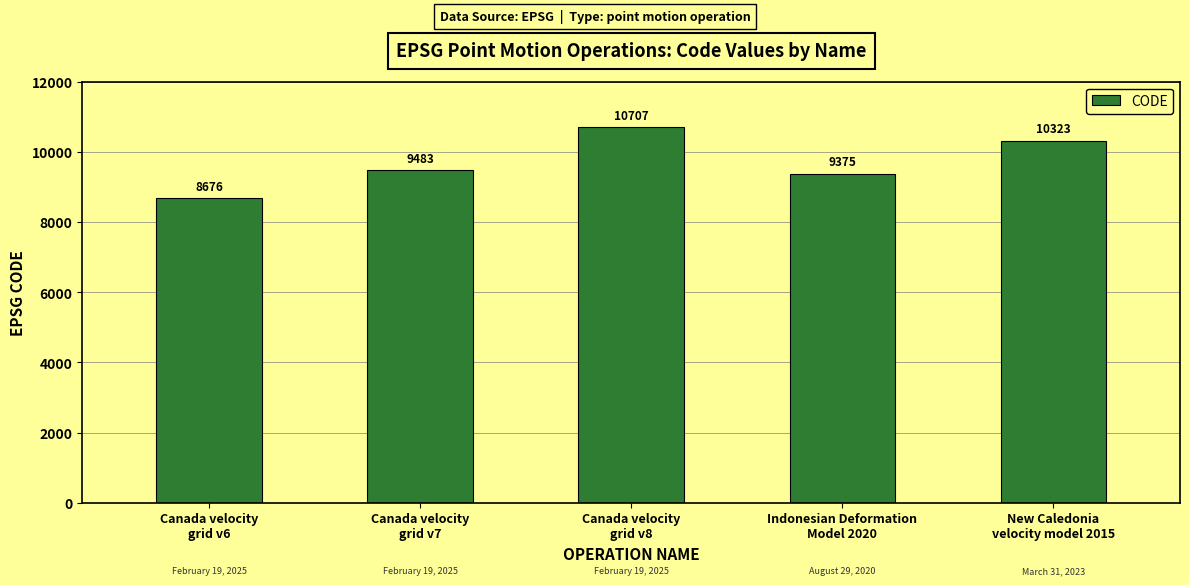

Rank the categories by value from highest to lowest.

Canada velocity
grid v8, New Caledonia
velocity model 2015, Canada velocity
grid v7, Indonesian Deformation
Model 2020, Canada velocity
grid v6